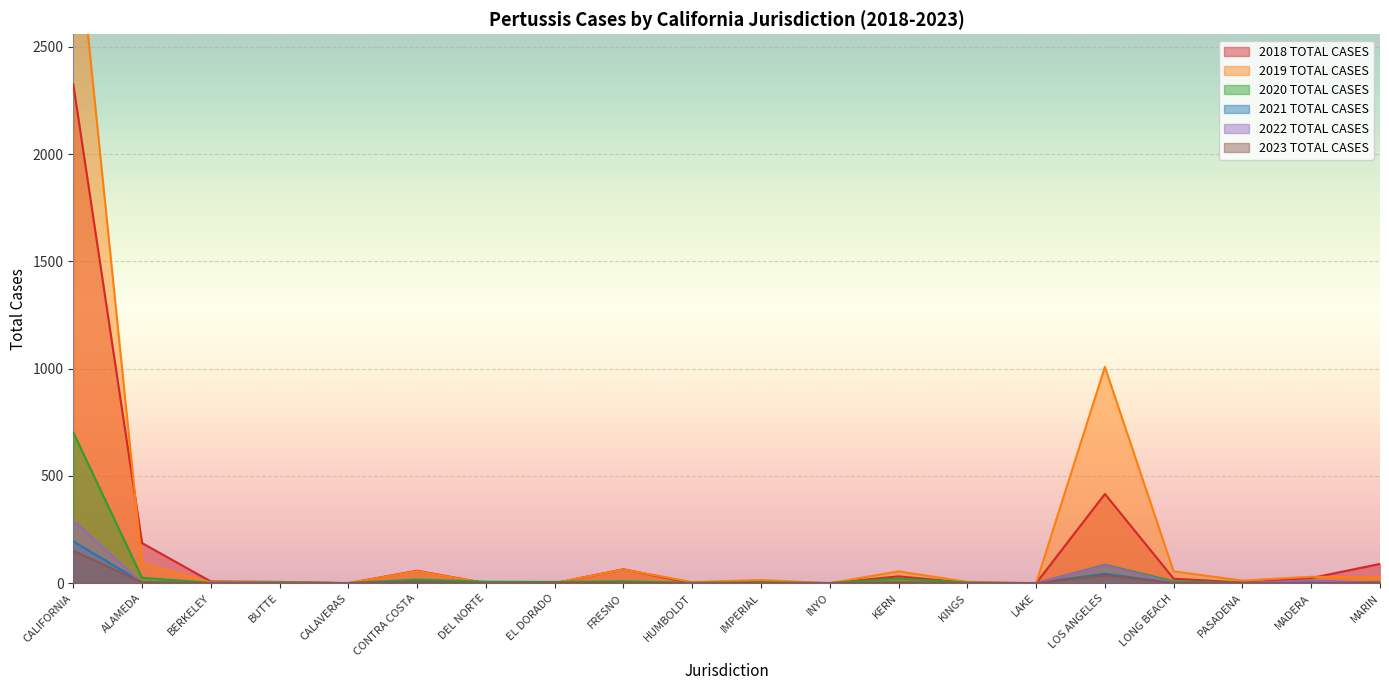

How many categories are shown in the chart?

20